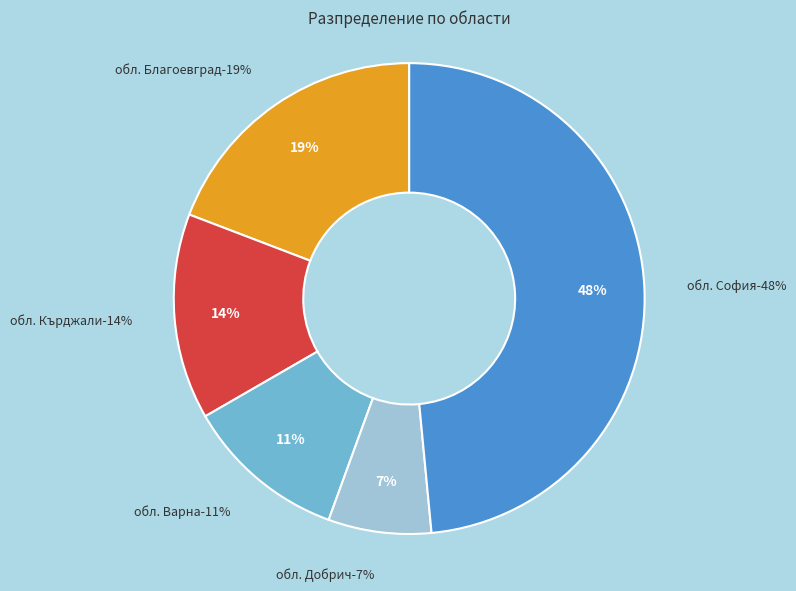

To the nearest percent, what is the combined percentage of обл. Кърджали and обл. София?

63%